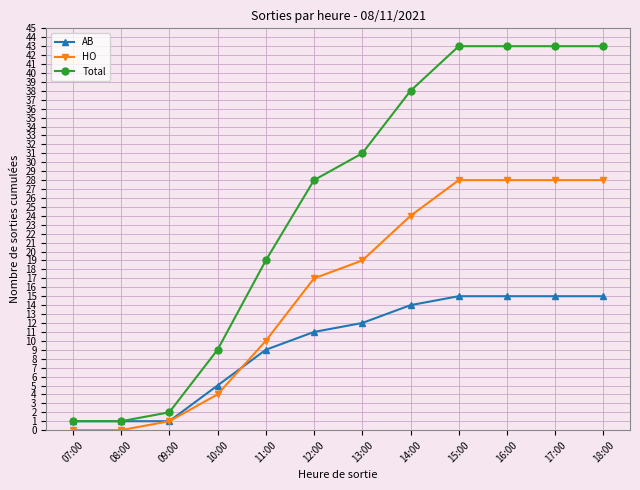

Reading left to right, what are all the values shown in this chart?

AB: 07:00=1	08:00=1	09:00=1	10:00=5	11:00=9	12:00=11	13:00=12	14:00=14	15:00=15	16:00=15	17:00=15	18:00=15
HO: 07:00=0	08:00=0	09:00=1	10:00=4	11:00=10	12:00=17	13:00=19	14:00=24	15:00=28	16:00=28	17:00=28	18:00=28
Total: 07:00=1	08:00=1	09:00=2	10:00=9	11:00=19	12:00=28	13:00=31	14:00=38	15:00=43	16:00=43	17:00=43	18:00=43